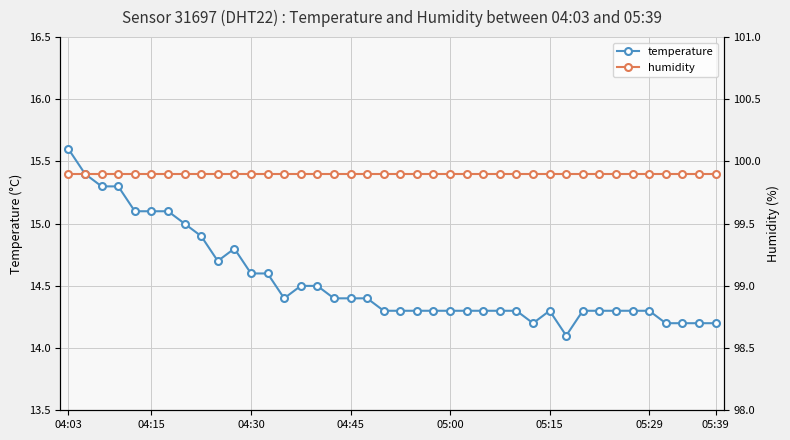

Which series has the largest total across all categories?

humidity